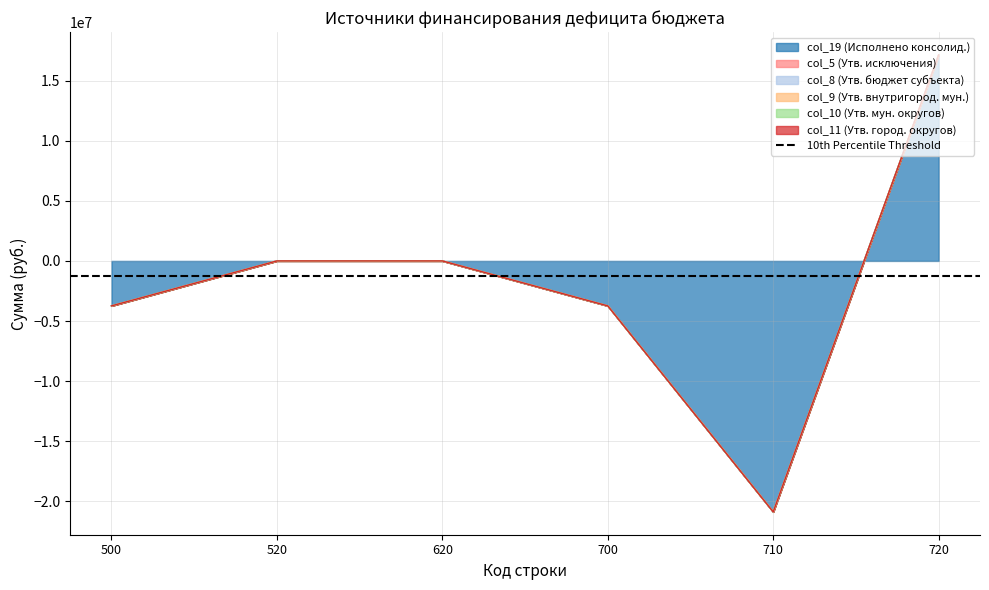

How many intersections are there between col_9 (Утв. внутригород. мун.) and col_19 (Исполнено консолид.)?

1